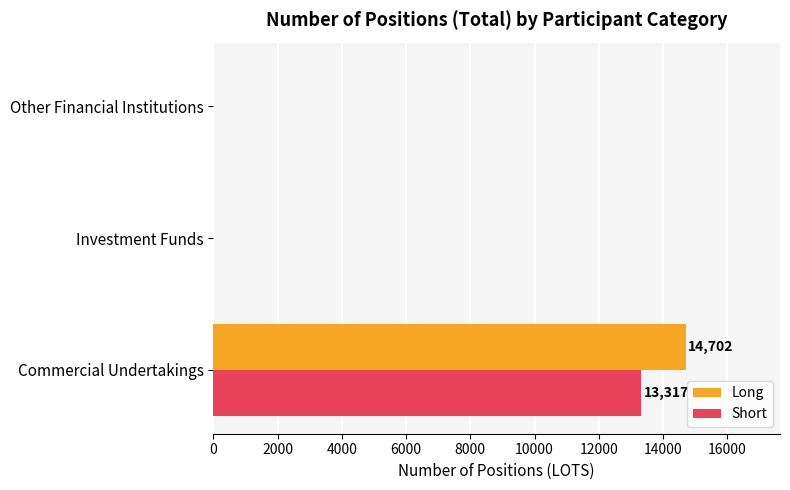

Is it true that Long equals 0 at Other Financial Institutions?

True